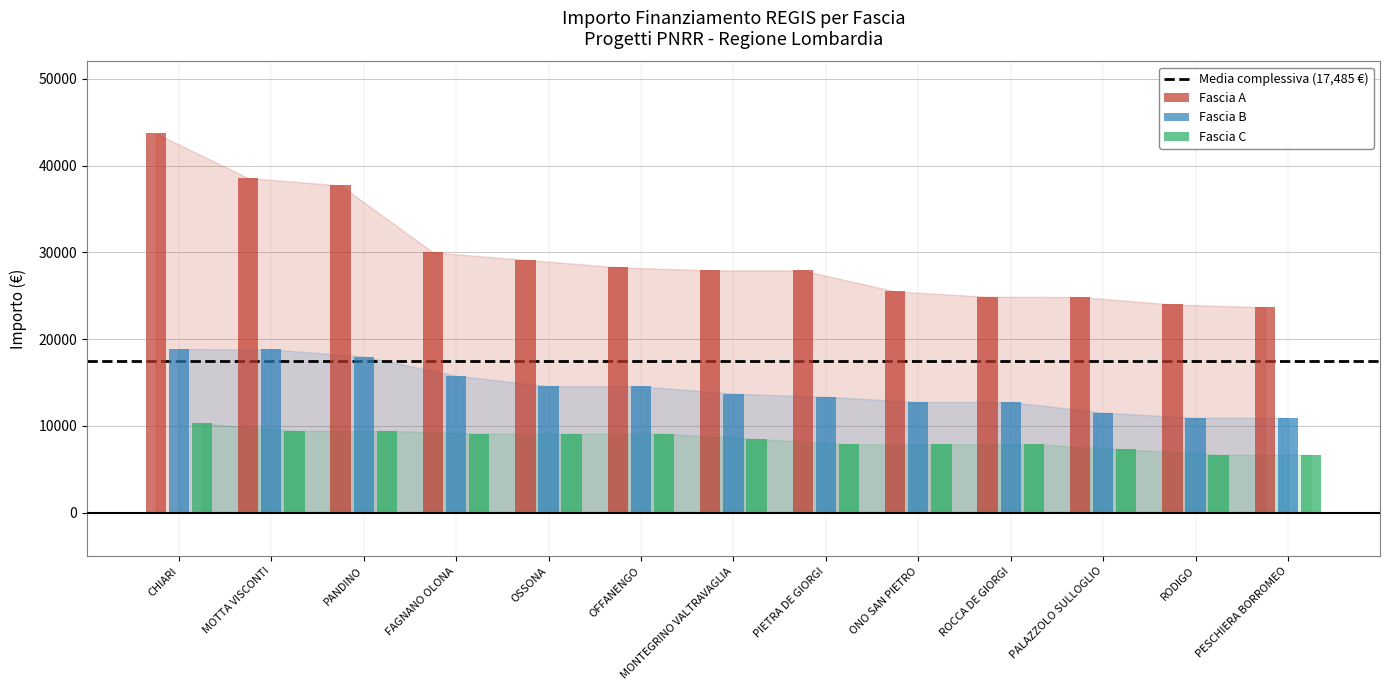

How many bars are there in total?

39